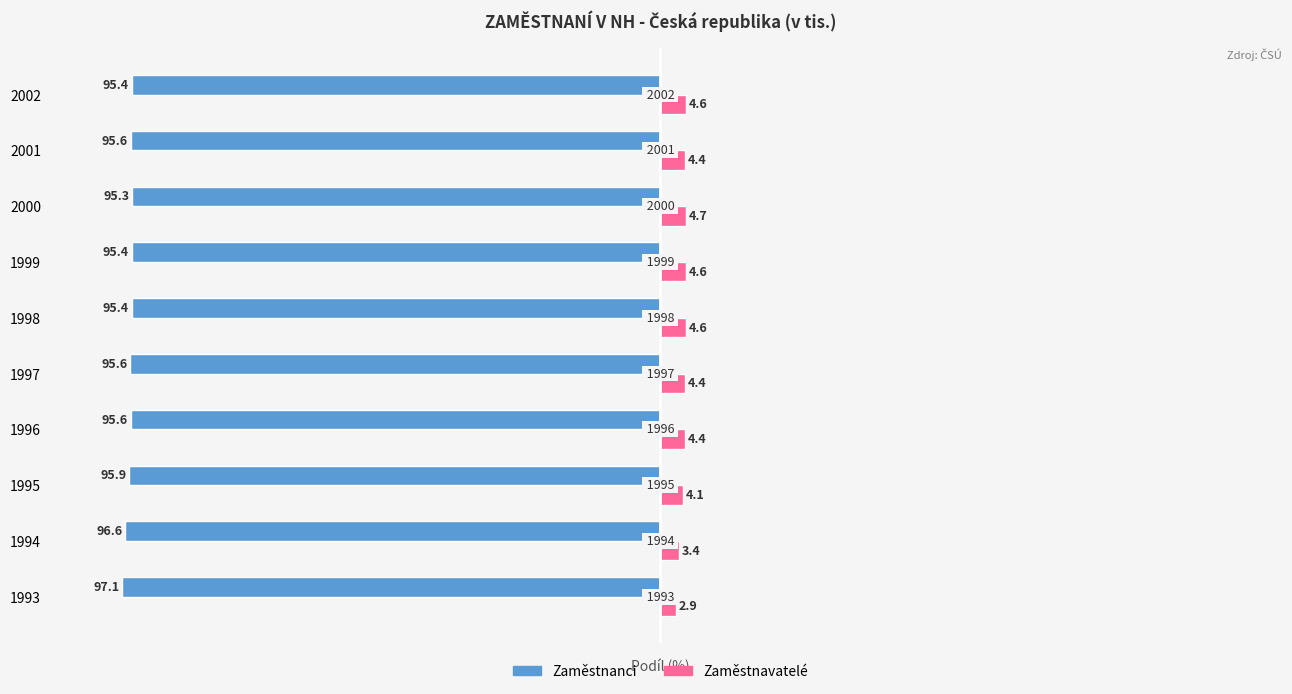

Which series has the widest spread of values?

Zaměstnavatelé